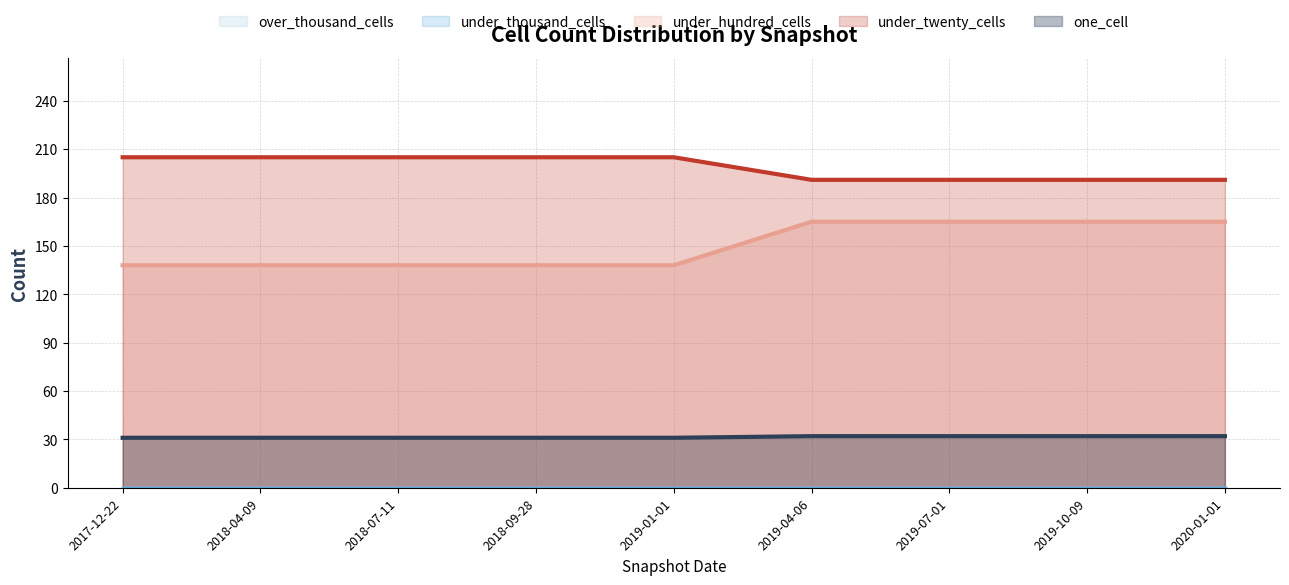

The one_cell series shows 215 at 2020-01-01. True or false?

False